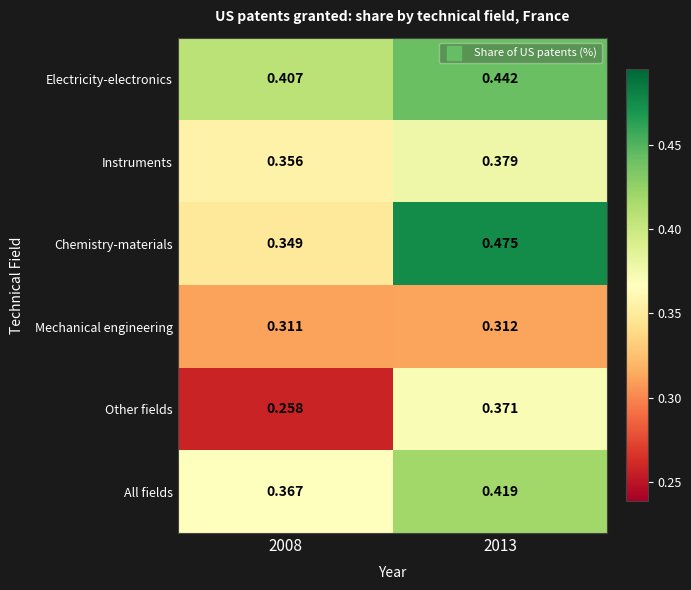

Count the number of categories in the chart.

2